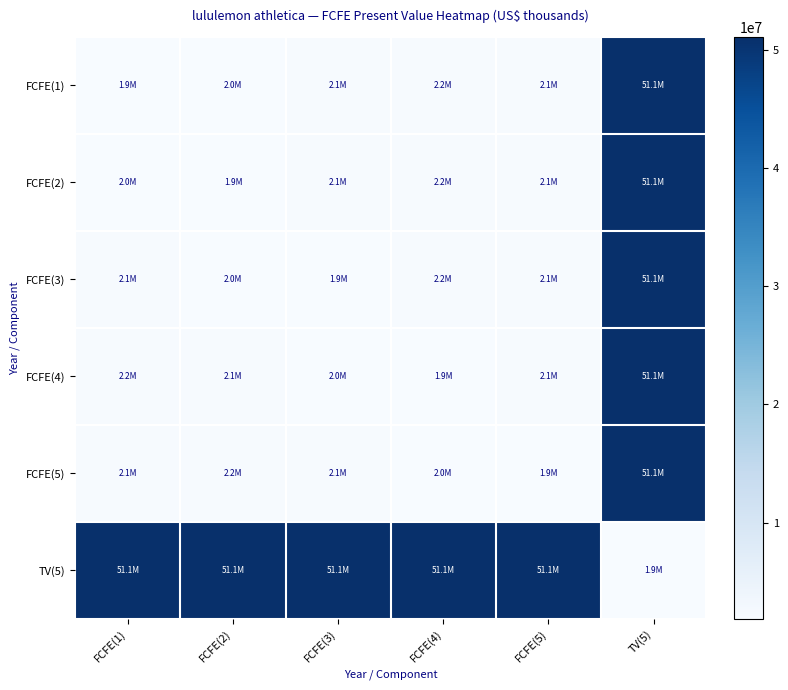

What is the total value across all series at FCFE(4)?

61522357